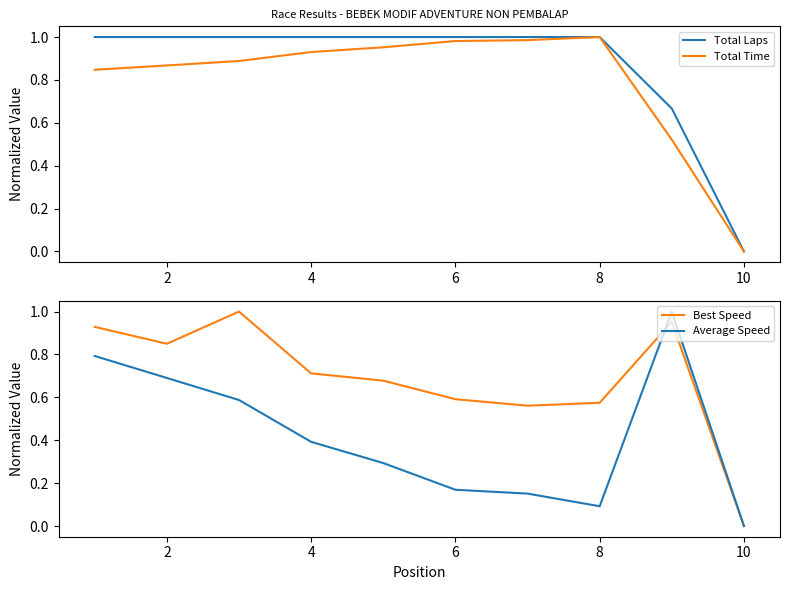

Is it true that Total Laps equals 0.0 at 10?

True